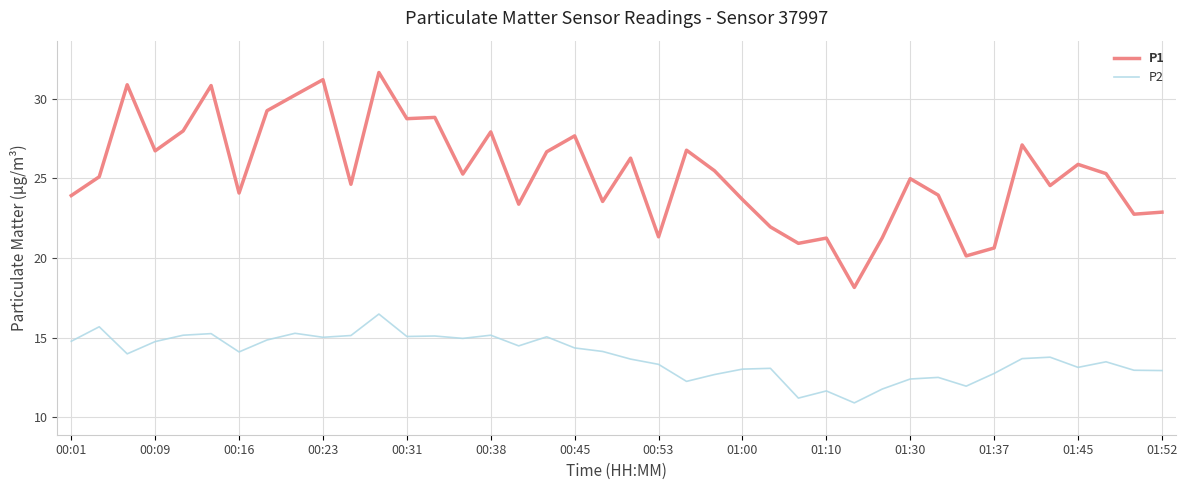

Which series has the widest spread of values?

P1